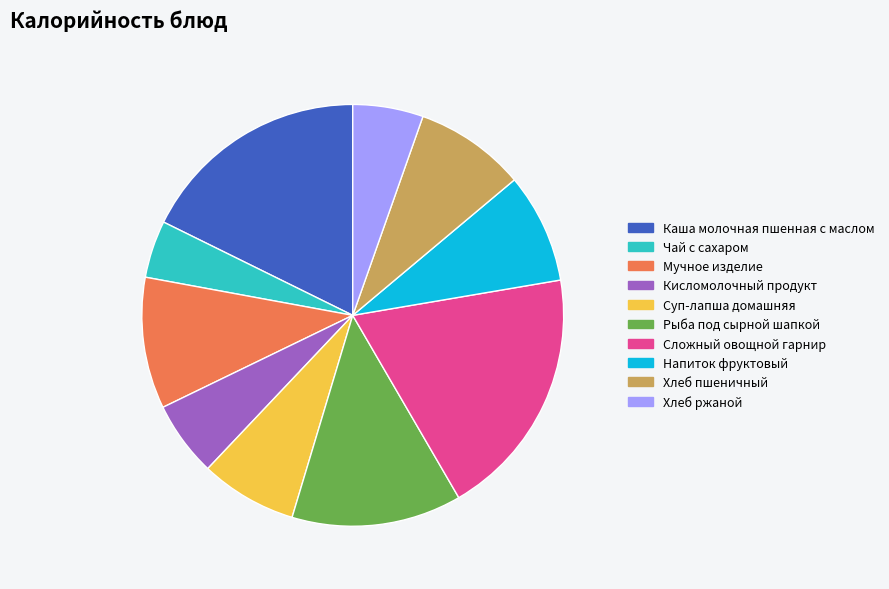

Between Хлеб ржаной and Каша молочная пшенная с маслом, which is larger?

Каша молочная пшенная с маслом